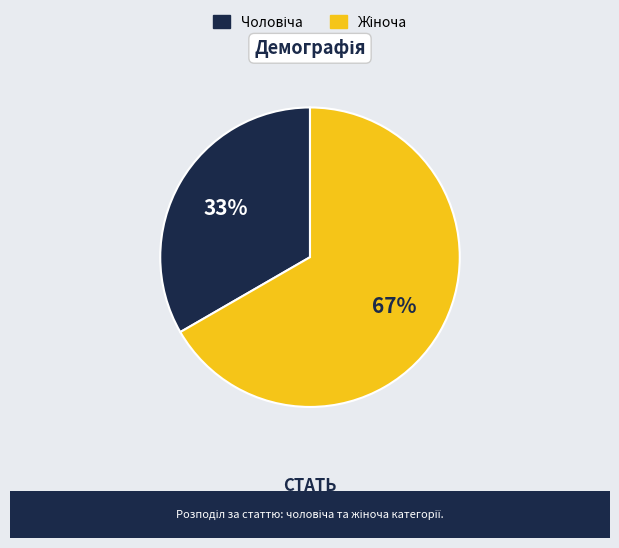

To the nearest percent, what is the average slice percentage?

50%